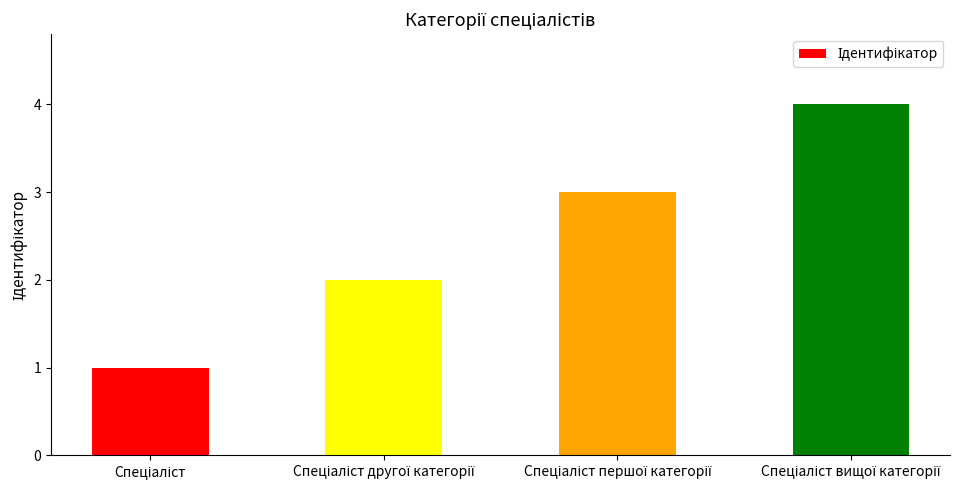

What is the difference between the maximum and minimum values?

3